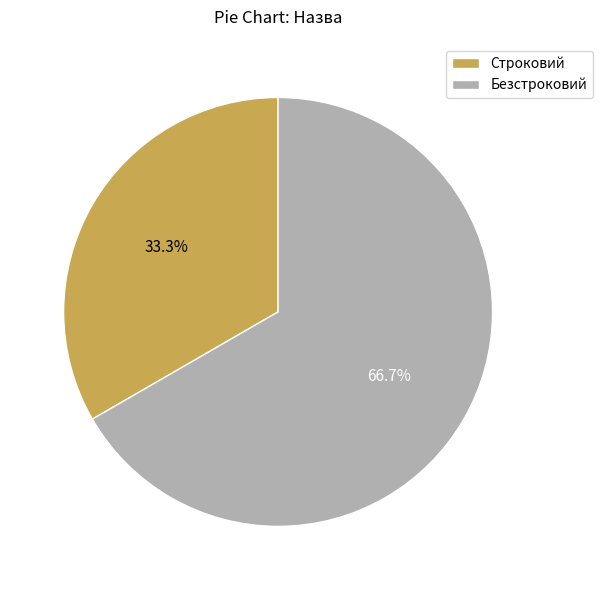

What percentage is NOT represented by Безстроковий?

33.3%